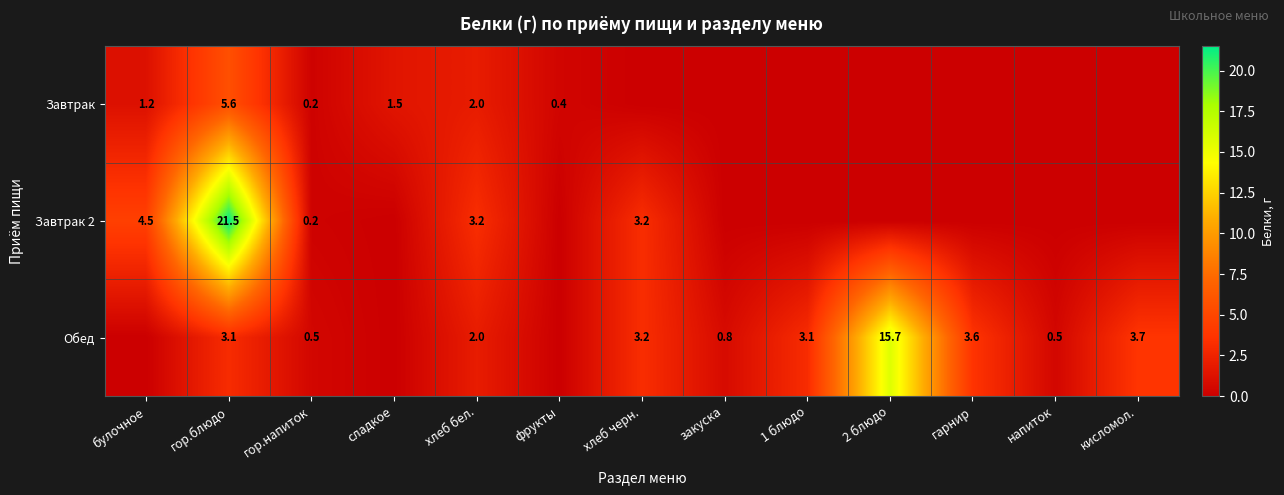

What is the sum of the Обед values at напиток and 1 блюдо?

3.6